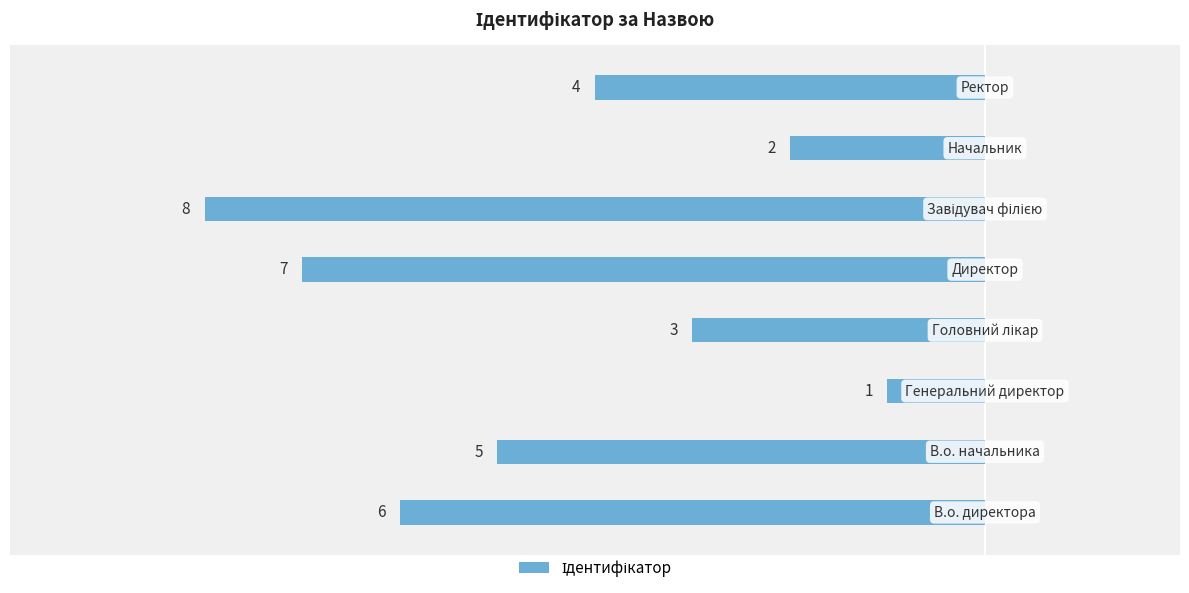

What is the sum of all values?

-36